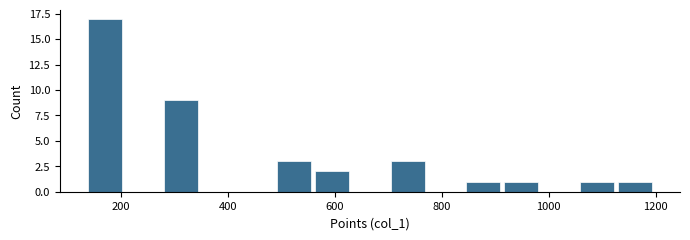

Around what value on the x-axis is the tallest bar? Give the approximate position of its centre, as read against the axis.

160